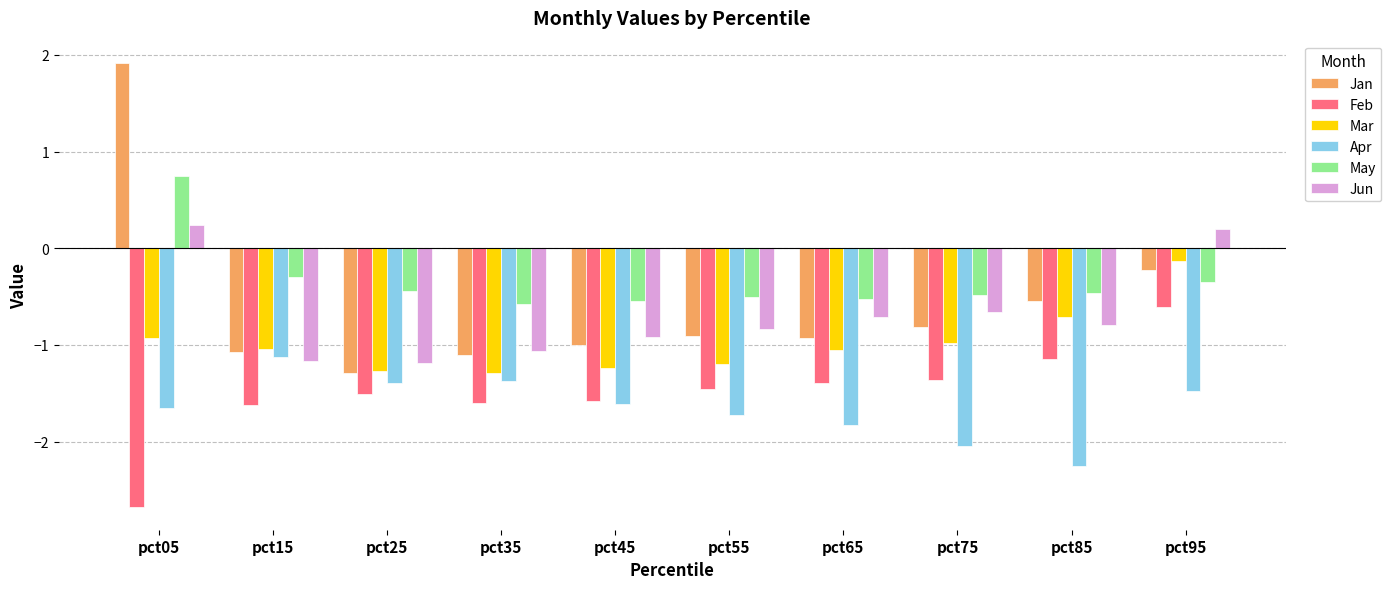

What are all the series names shown in the legend?

Jan, Feb, Mar, Apr, May, Jun